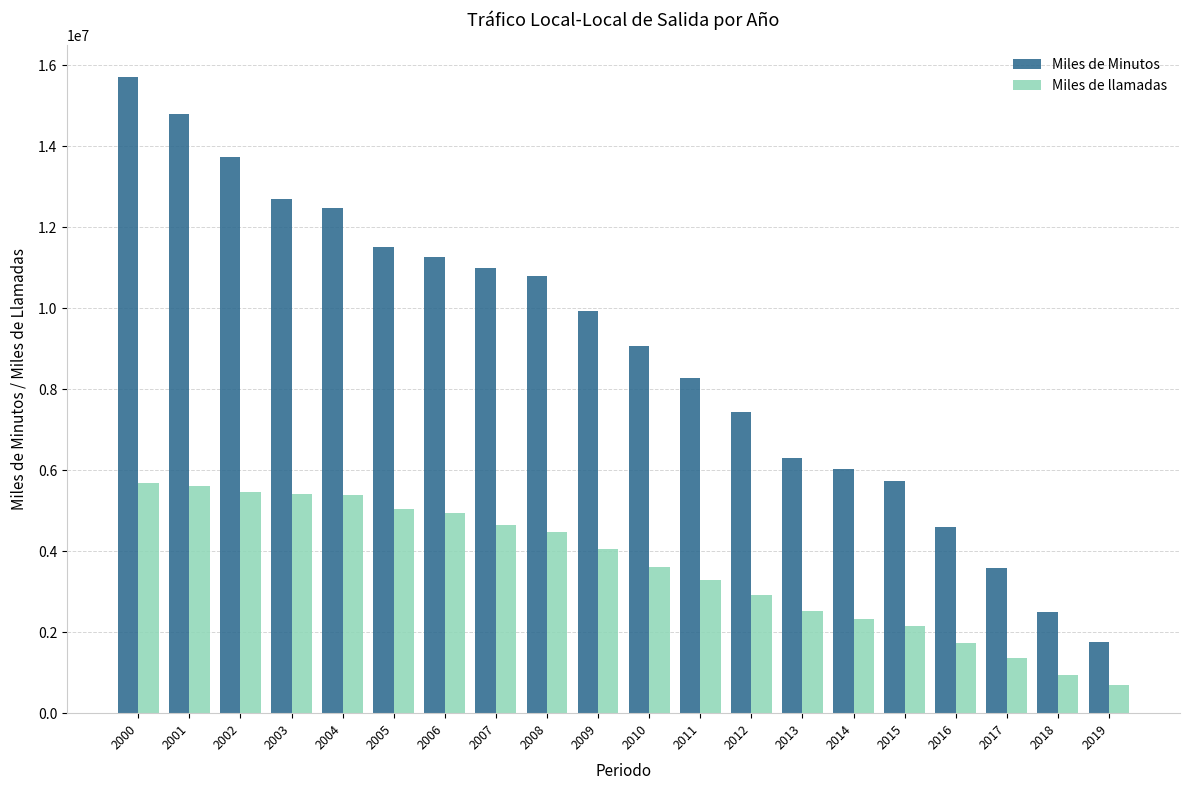

What is the difference between the highest and lowest values at 2012?

4506223.1